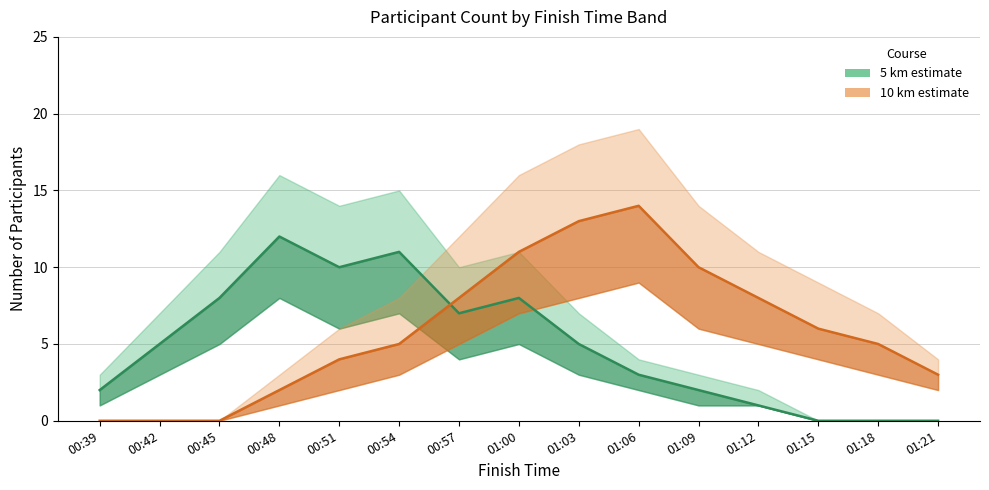

How many lines are shown in the chart?

2